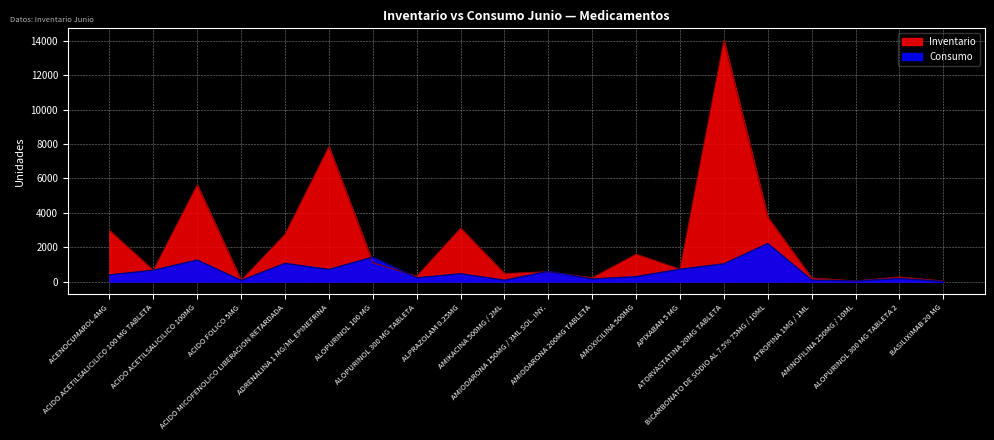

Reading right to left, list all the values displayed in this chart.

Inventario: 36	272	41	210	3738	14019	720	1595	225	575	469	3105	312	1102	7841	2750	75	5616	659	2967
Consumo: 6	180	34	93	2214	1033	720	289	152	598	81	458	220	1426	707	1063	68	1256	660	390